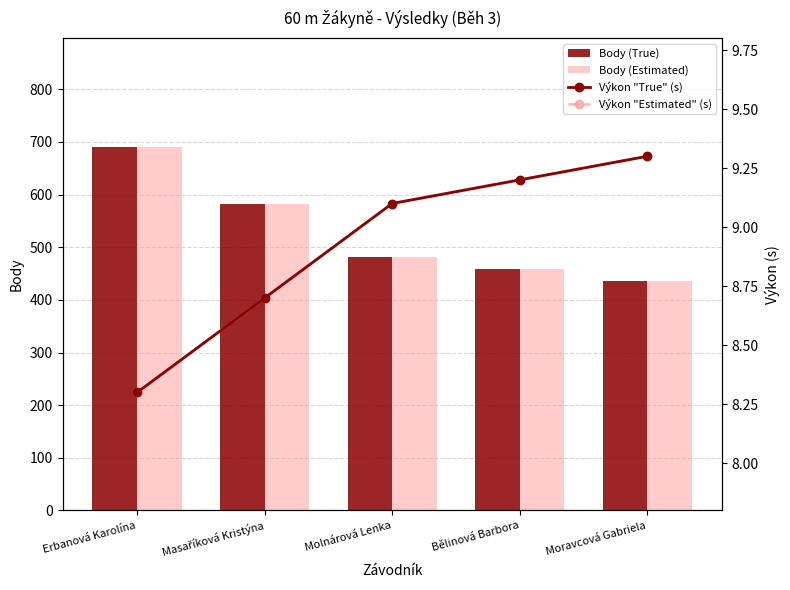

Between Masaříková Kristýna and Moravcová Gabriela, which series saw the biggest shift?

Body (True)